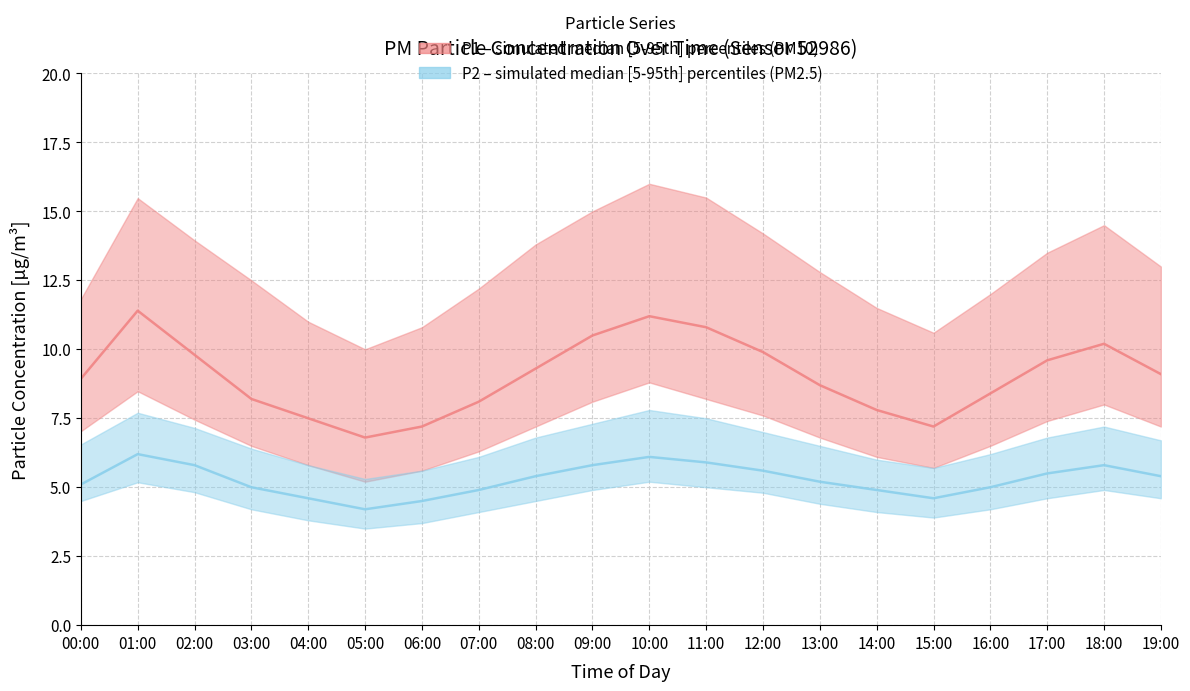

The P2_p95 series shows 3.8 at 02:00. True or false?

False